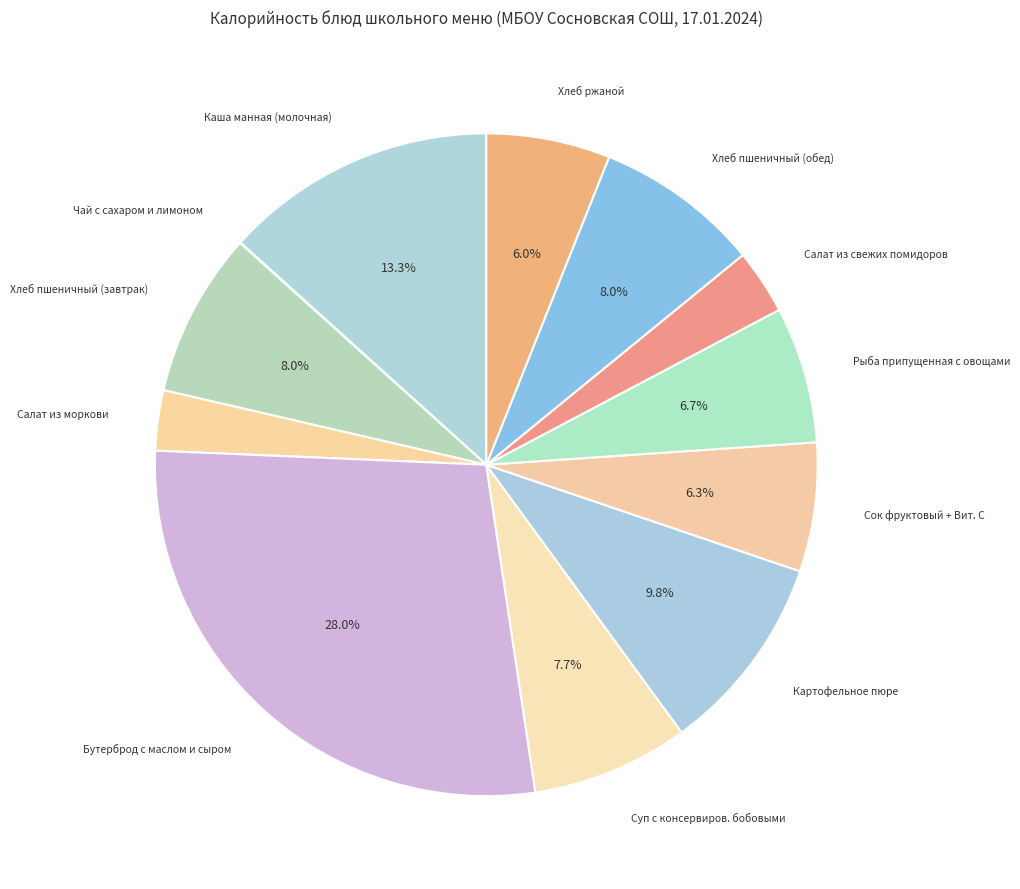

To the nearest percent, what is the combined percentage of Рыба припущенная с овощами and Хлеб пшеничный (обед)?

15%